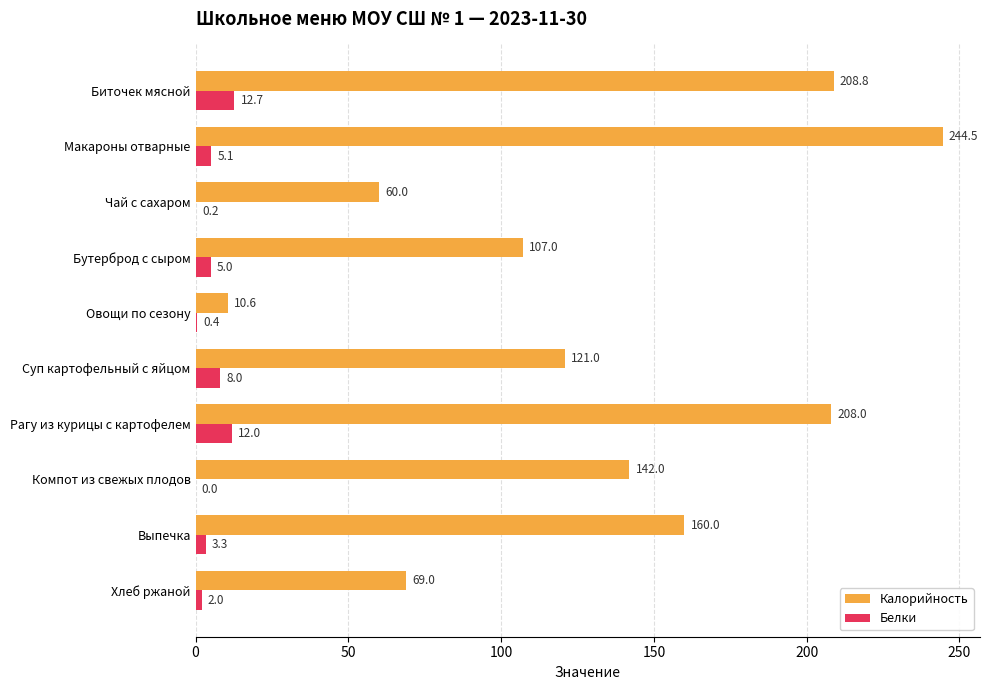

At which label is Белки closest to 6?

Макароны отварные